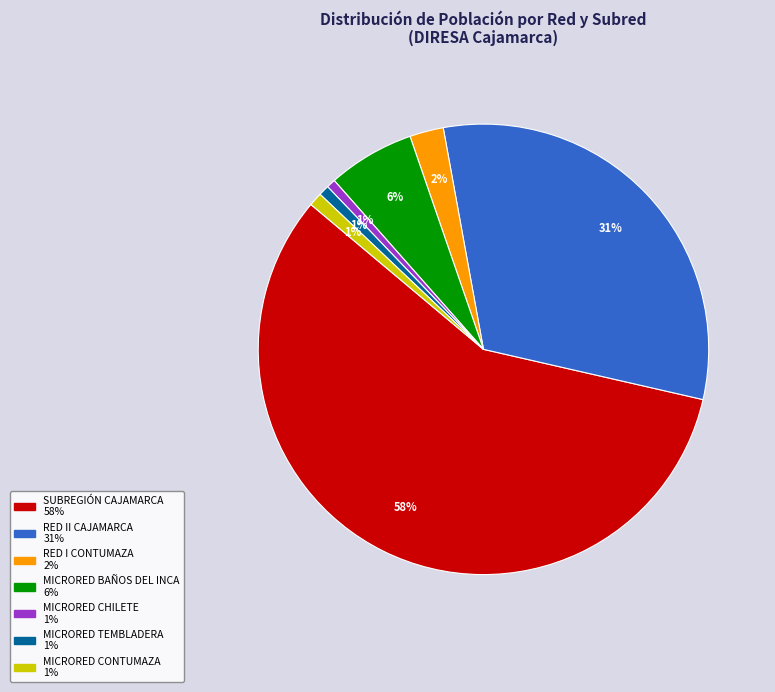

Is the sum of MICRORED CHILETE and MICRORED TEMBLADERA greater than half?

No